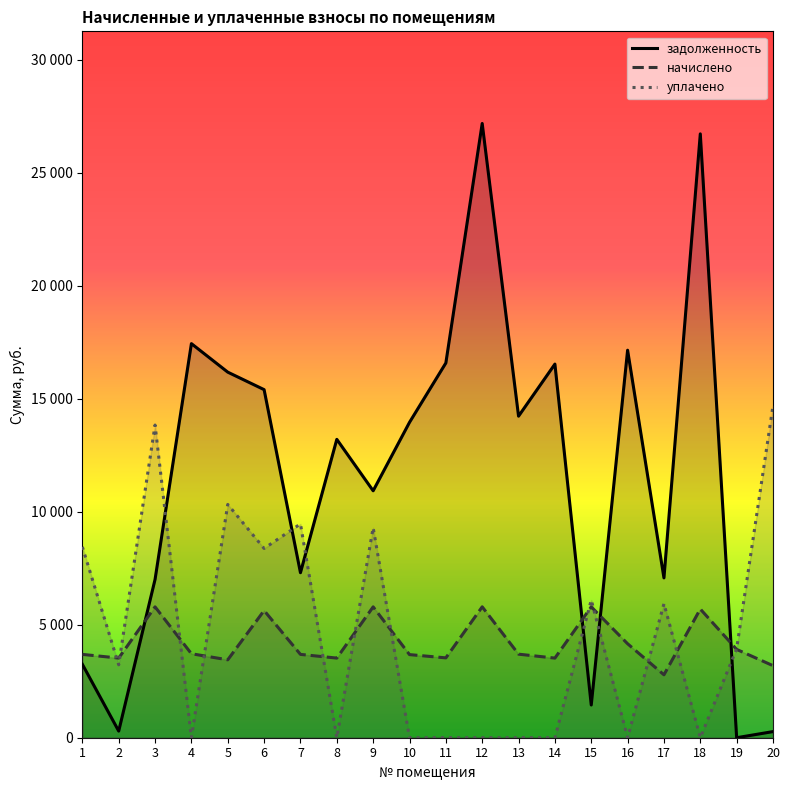

Which series has the widest spread of values?

задолженность